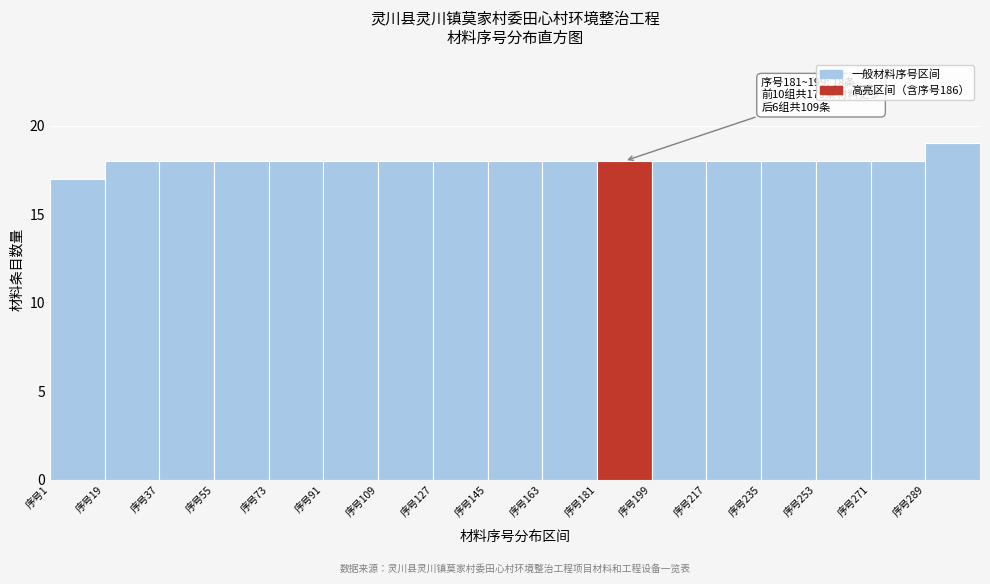

Over which range of the x-axis is the bar tallest?

289 to 307